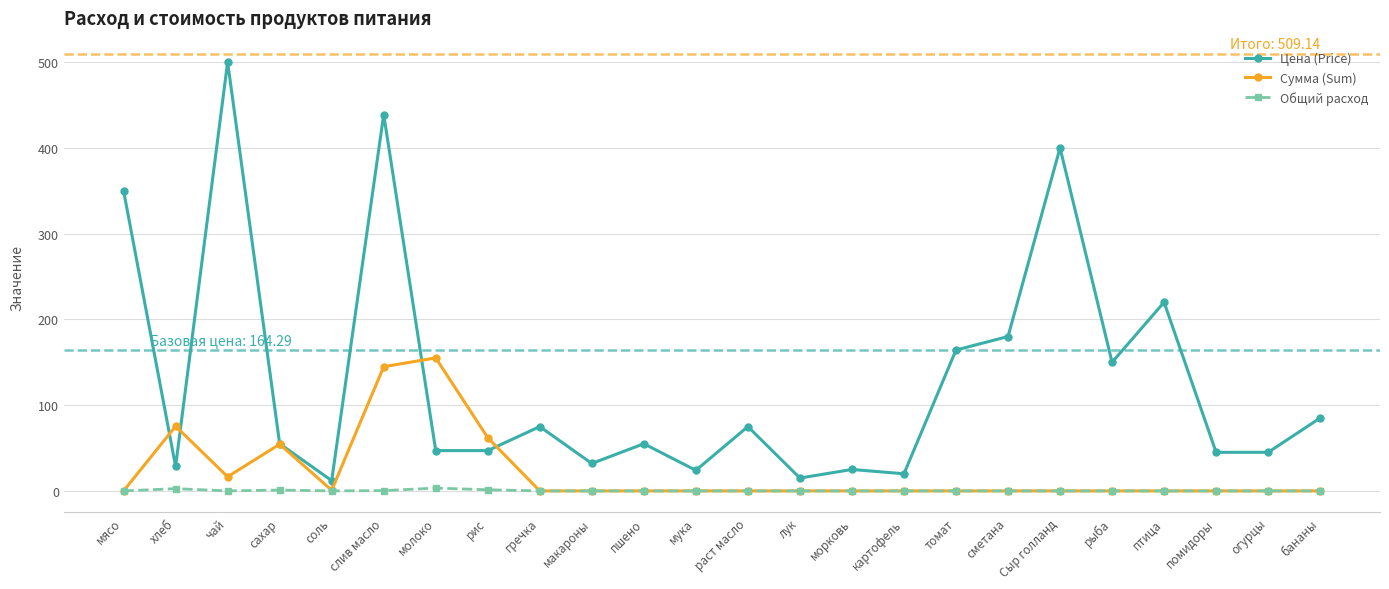

True or false: Общий расход has more than 0 points higher than both neighbors.

True